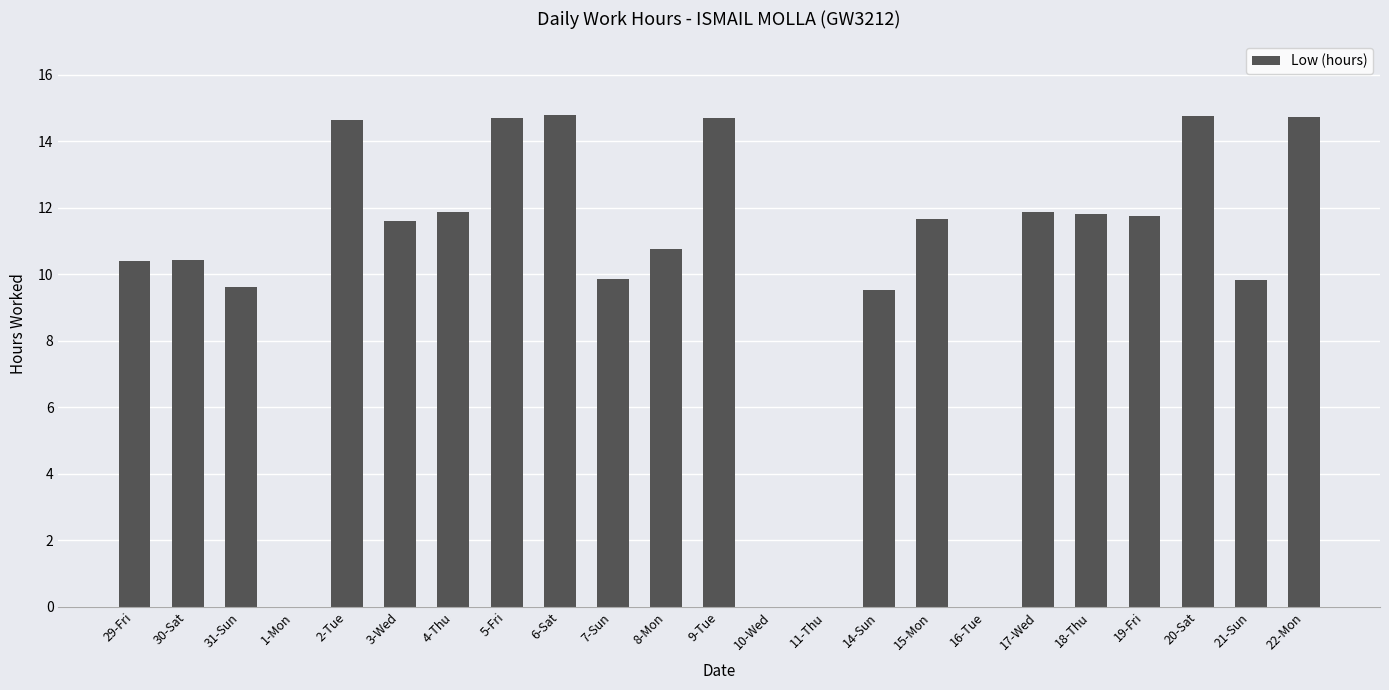

Between 30-Sat and 17-Wed, which is larger?

17-Wed